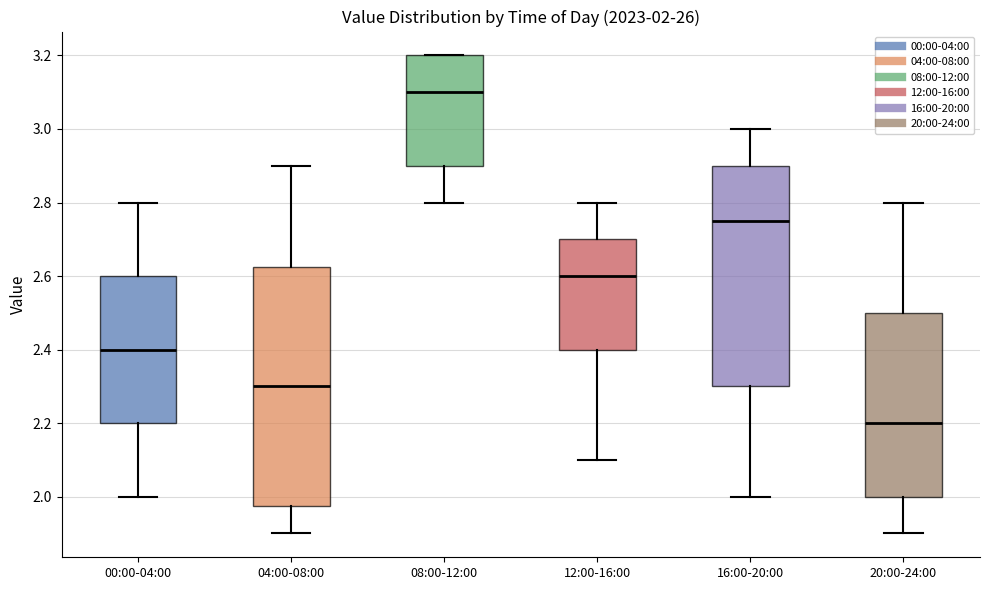

Which box's median line is the lowest?

20:00-24:00